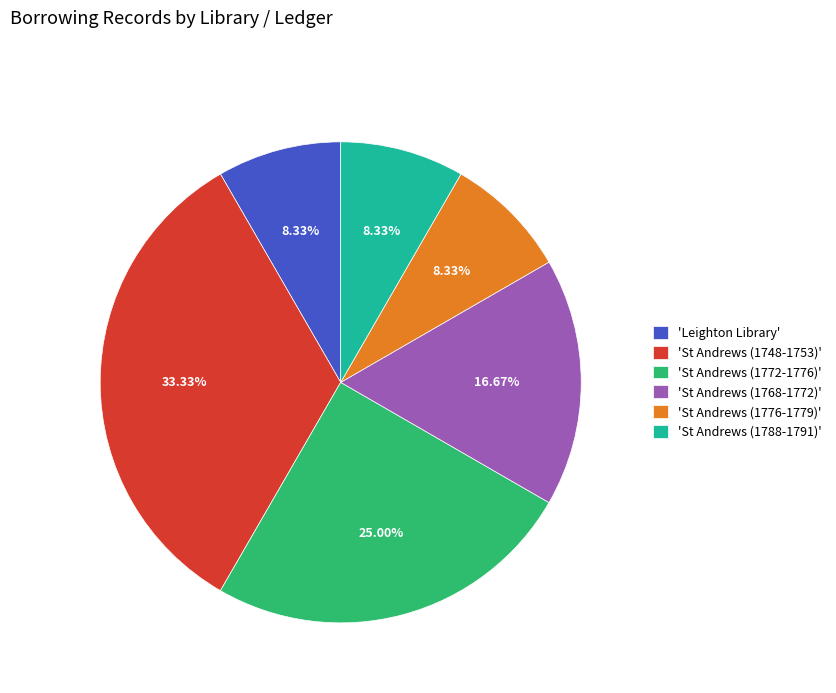

Which has a higher value, 'St Andrews (1768-1772)' or 'Leighton Library'?

'St Andrews (1768-1772)'